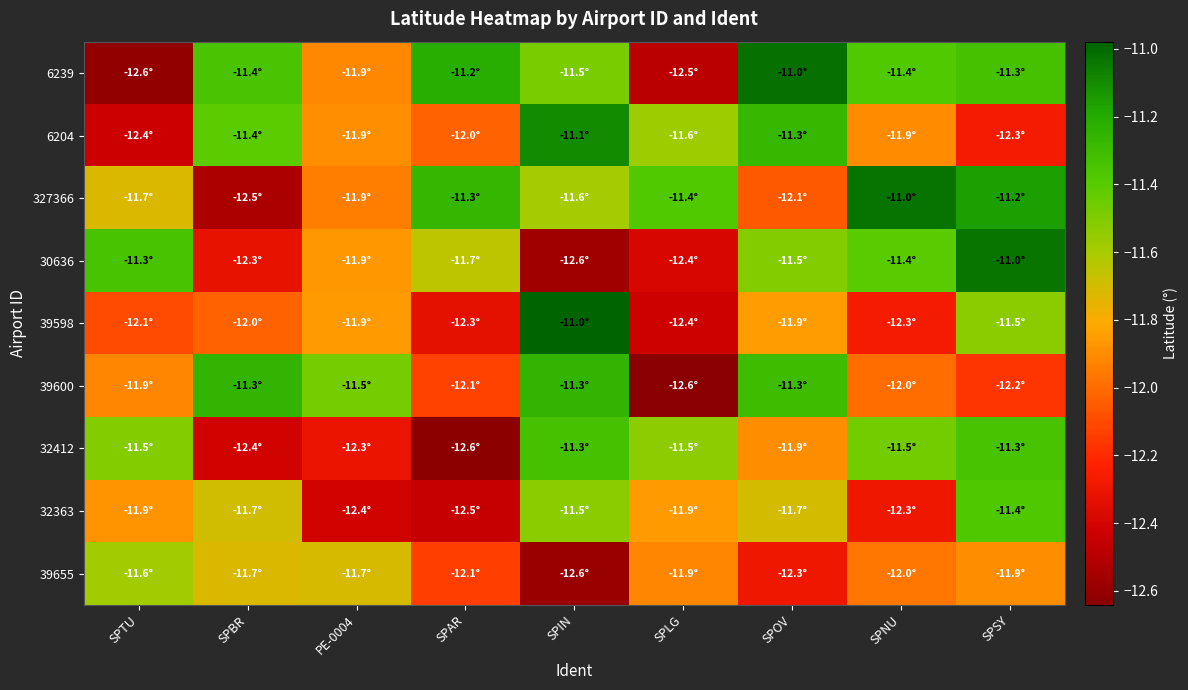

Which has a higher value, SPOV or SPBR?

SPOV